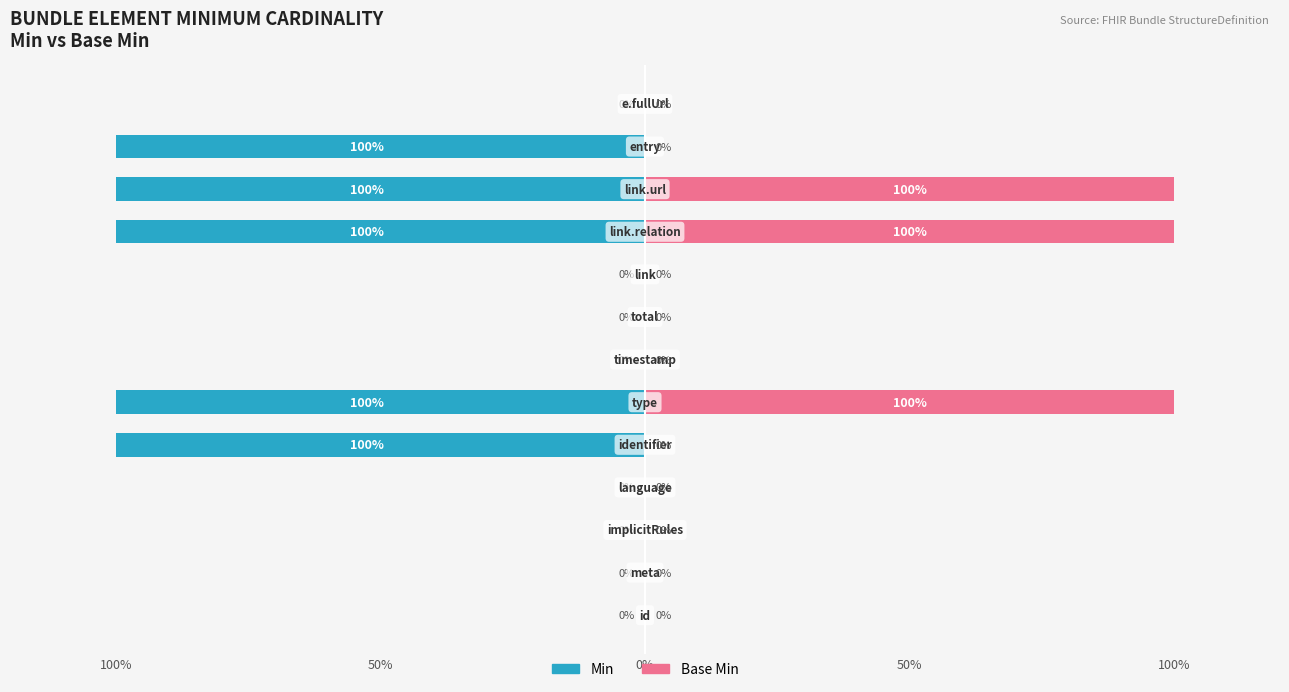

The value of Base Min at 9 is 154. True or false?

False